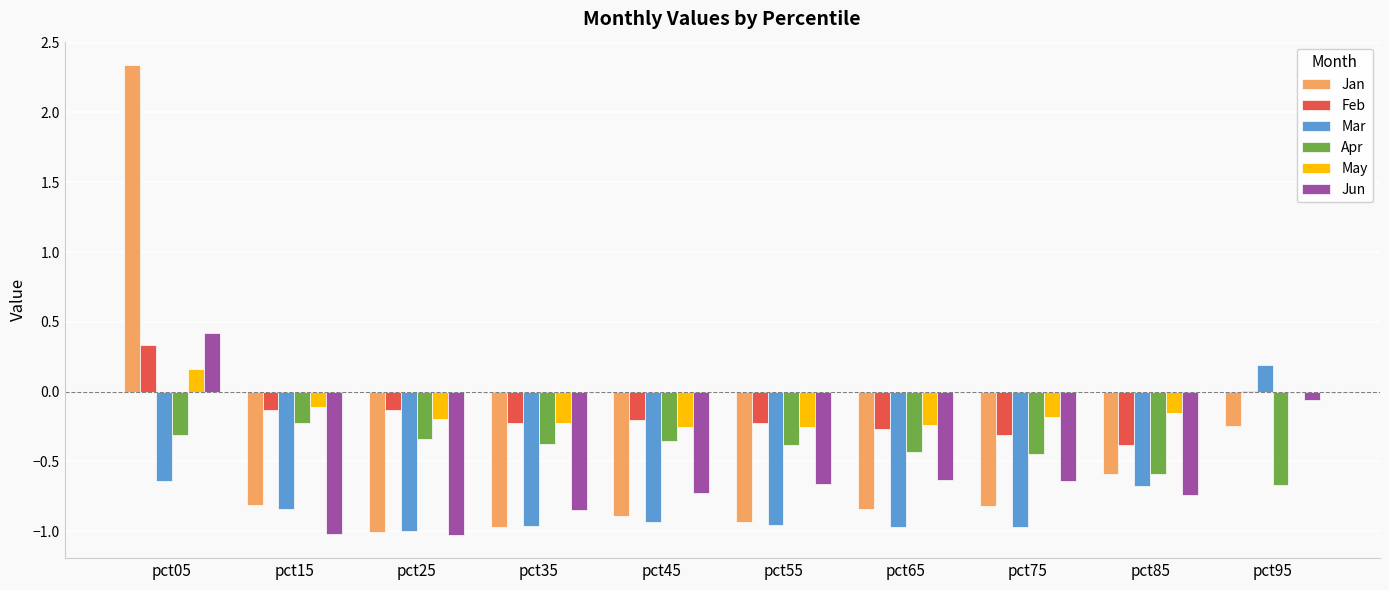

How many distinct data groups are displayed?

6